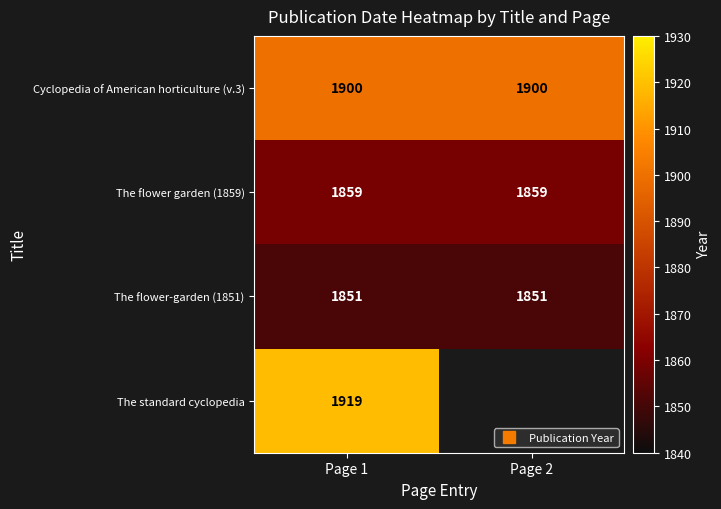

Which series has the largest total across all categories?

Cyclopedia of American horticulture (v.3)